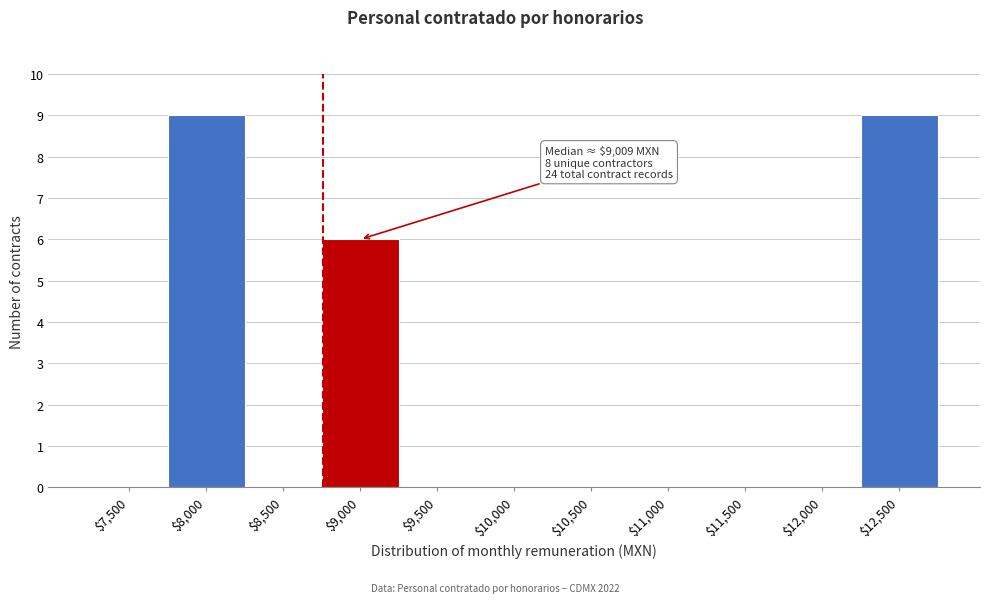

What is the greatest value displayed?

9